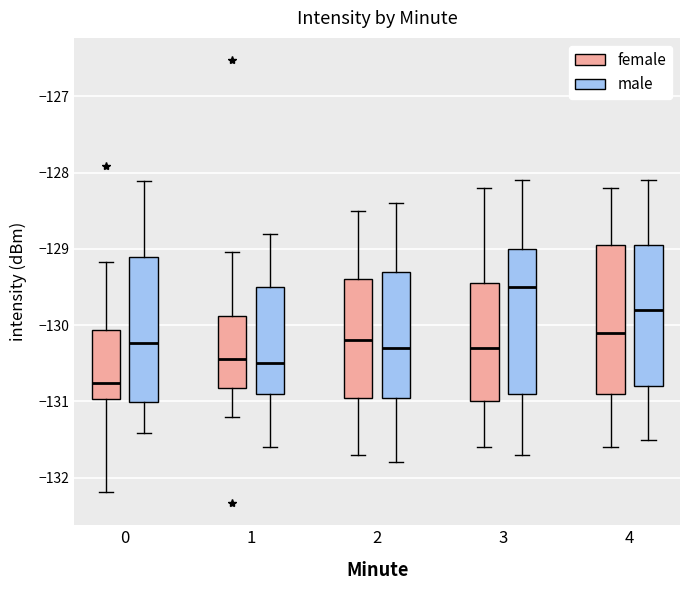

Reading left to right, read every box against the y-axis: the position of its median line, the range the box covers, and the ends of its whiskers. The values are not printed on the chart, so give them approximately, as read against the axis.

0 (female): median -130.8, box -131.0 to -130.1, whiskers -132.2 to -129.2
0 (male): median -130.2, box -131.0 to -129.1, whiskers -131.4 to -128.1
1 (female): median -130.4, box -130.8 to -129.9, whiskers -131.2 to -129.0
1 (male): median -130.5, box -130.9 to -129.5, whiskers -131.6 to -128.8
2 (female): median -130.2, box -130.9 to -129.4, whiskers -131.7 to -128.5
2 (male): median -130.3, box -130.9 to -129.3, whiskers -131.8 to -128.4
3 (female): median -130.3, box -131.0 to -129.4, whiskers -131.6 to -128.2
3 (male): median -129.5, box -130.9 to -129.0, whiskers -131.7 to -128.1
4 (female): median -130.1, box -130.9 to -128.9, whiskers -131.6 to -128.2
4 (male): median -129.8, box -130.8 to -128.9, whiskers -131.5 to -128.1